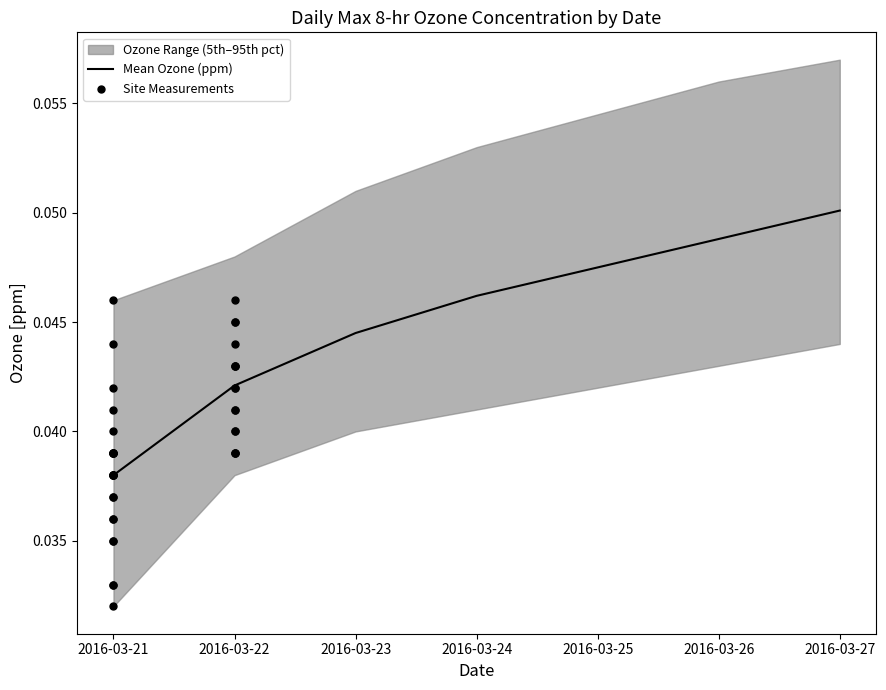

What is the total value across all series at 2016-03-25?

0.1